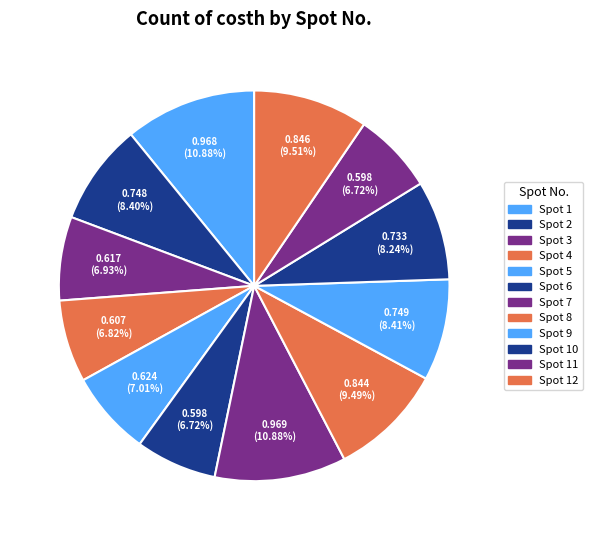

What is the largest slice in the pie chart?

7